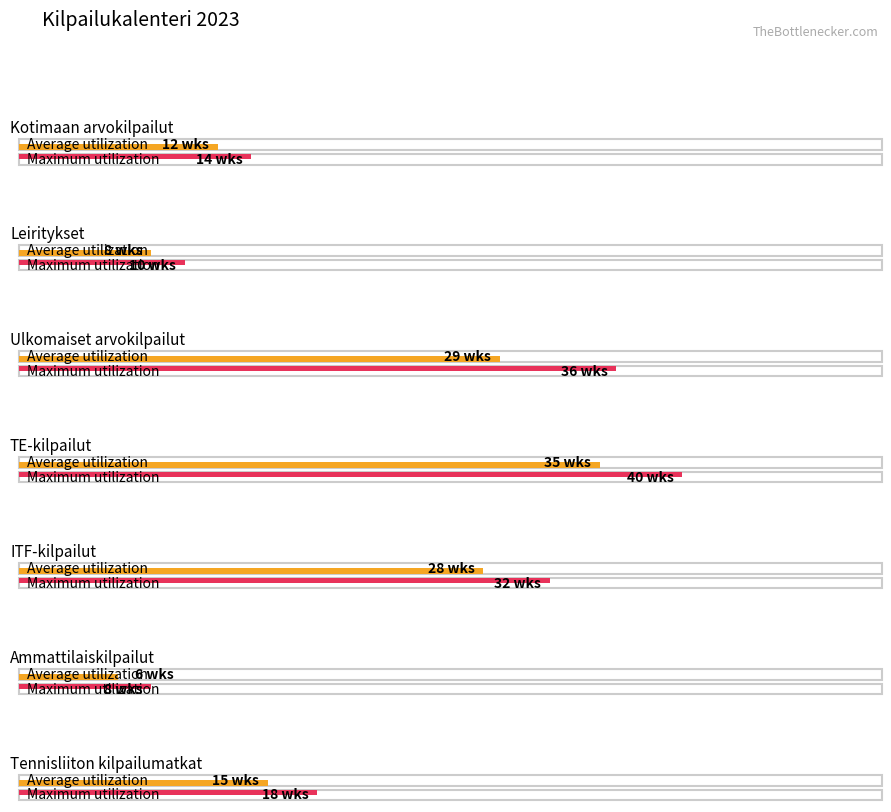

Rank the categories by Maximum utilization value from highest to lowest.

3, 2, 4, 6, 0, 1, 5